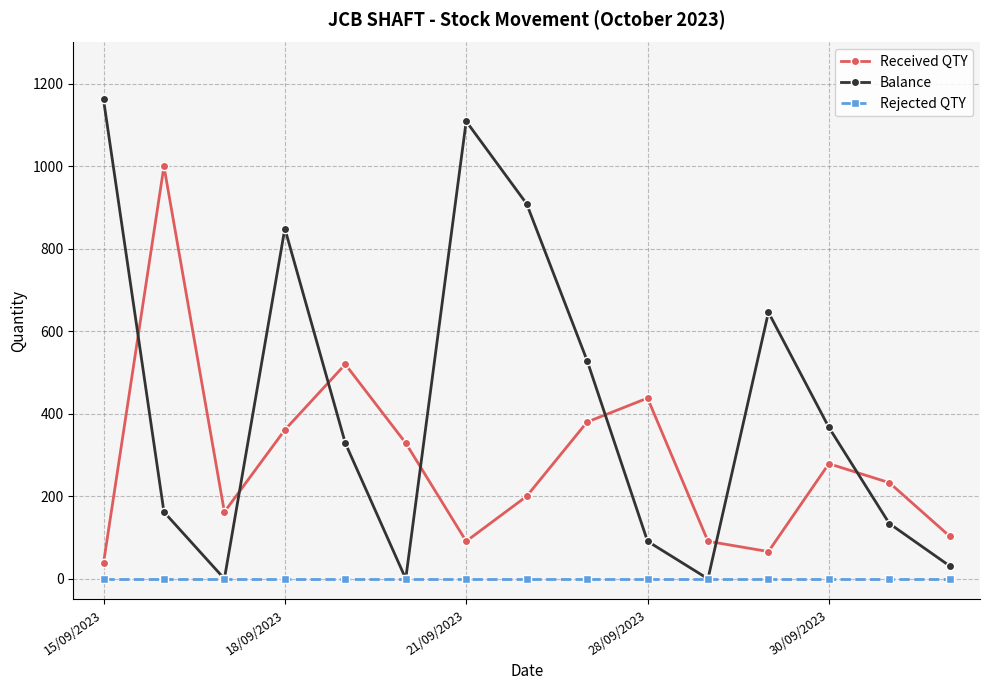

In Received QTY, how many points are lower than both neighbors (excluding endpoints)?

3